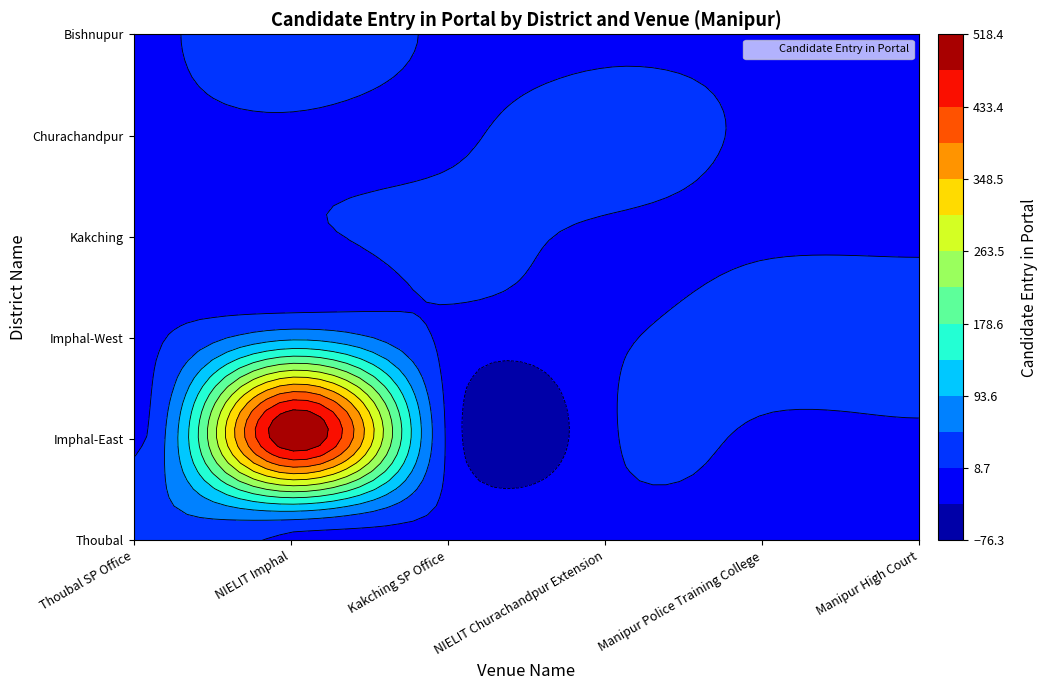

Reading left to right, transcribe all the data shown in this chart.

Thoubal SP Office: Thoubal=46	Imphal-East=0	Imphal-West=0	Kakching=0	Churachandpur=0	Bishnupur=0
NIELIT Imphal: Thoubal=0	Imphal-East=511	Imphal-West=84	Kakching=0	Churachandpur=0	Bishnupur=42
Kakching SP Office: Thoubal=0	Imphal-East=0	Imphal-West=0	Kakching=23	Churachandpur=0	Bishnupur=0
NIELIT Churachandpur Extension: Thoubal=0	Imphal-East=0	Imphal-West=0	Kakching=0	Churachandpur=36	Bishnupur=0
Manipur Police Training College: Thoubal=0	Imphal-East=0	Imphal-West=35	Kakching=0	Churachandpur=0	Bishnupur=0
Manipur High Court: Thoubal=0	Imphal-East=0	Imphal-West=41	Kakching=0	Churachandpur=0	Bishnupur=0